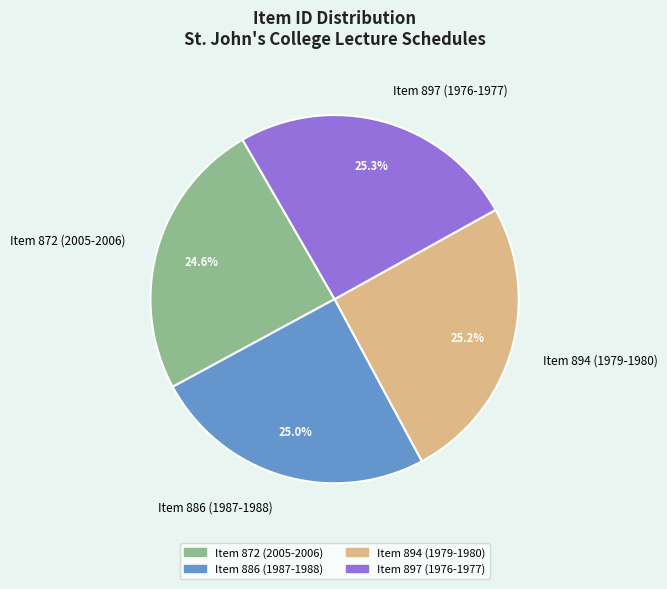

Count the number of slices in the pie.

4